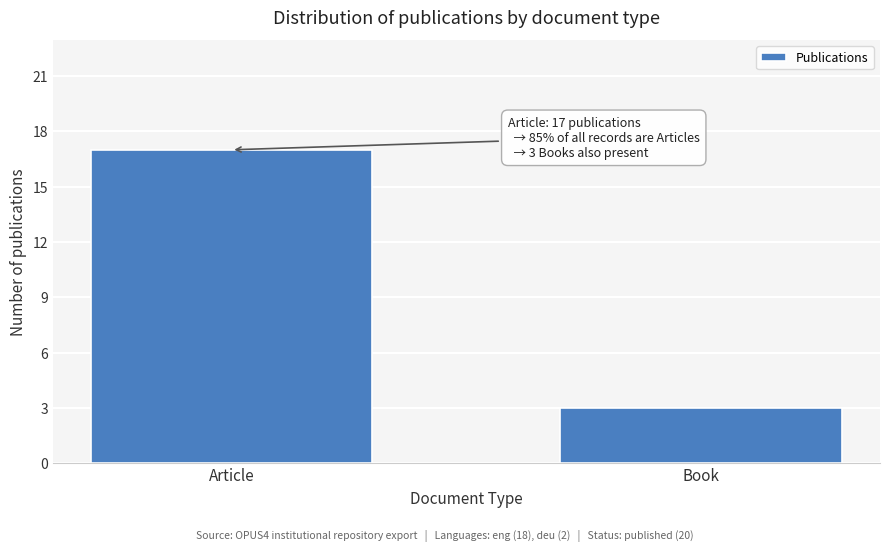

Reading right to left, list all the values displayed in this chart.

3	17